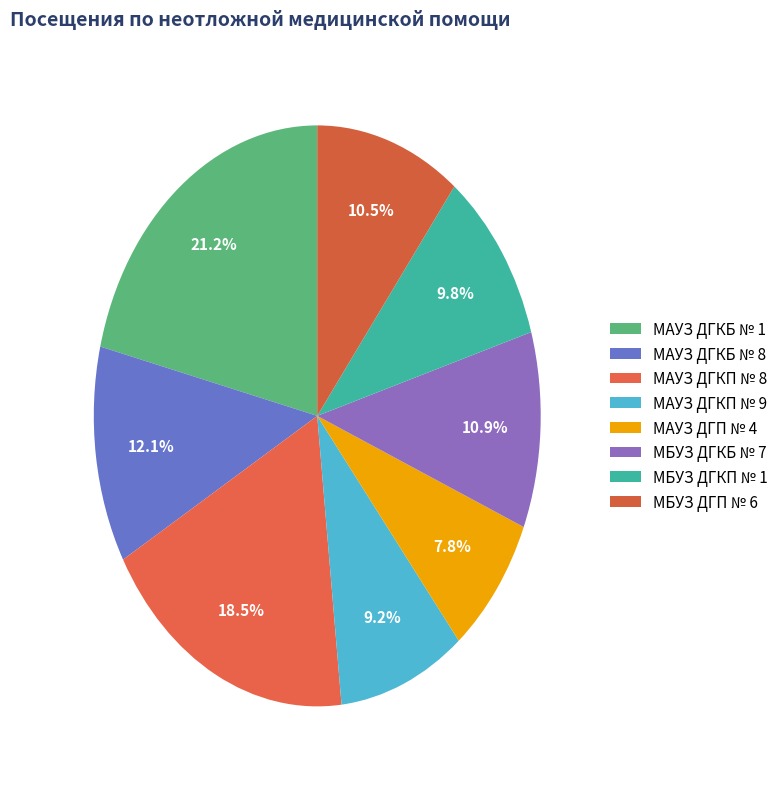

How many segments does this pie chart have?

8